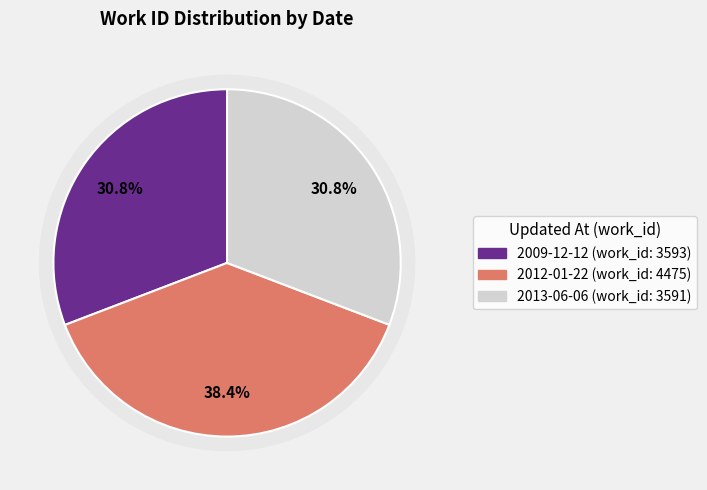

To the nearest percent, what is the average slice percentage?

33%